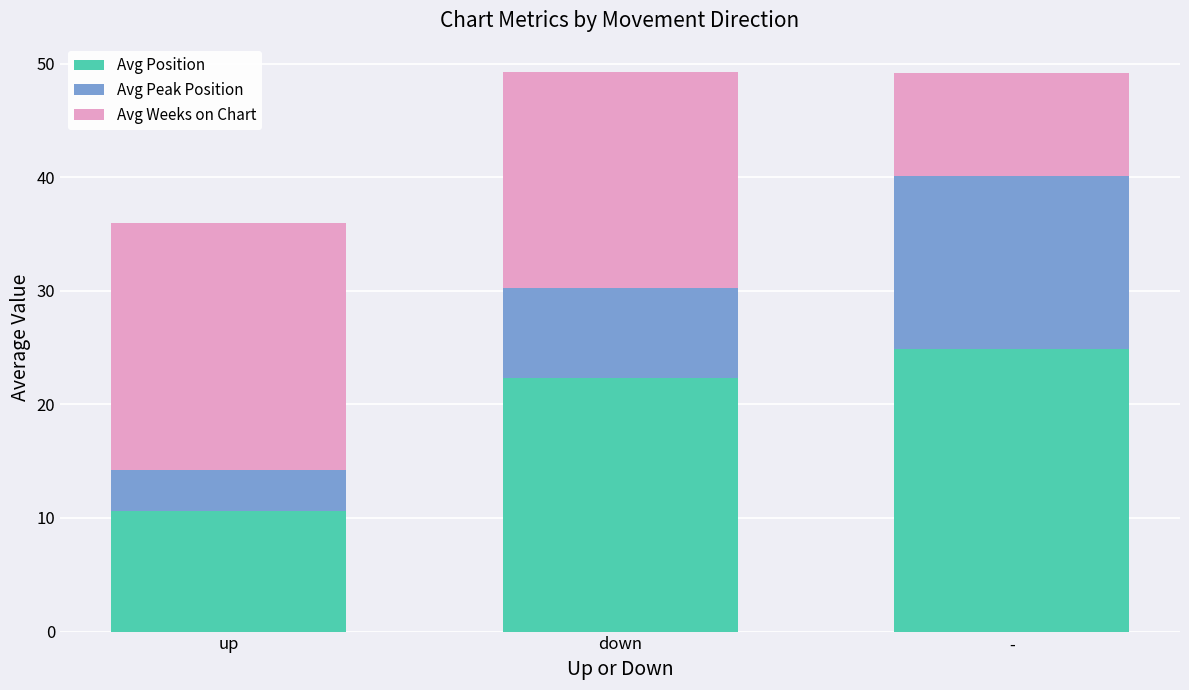

The Avg Position series shows 35.3 at -. True or false?

False